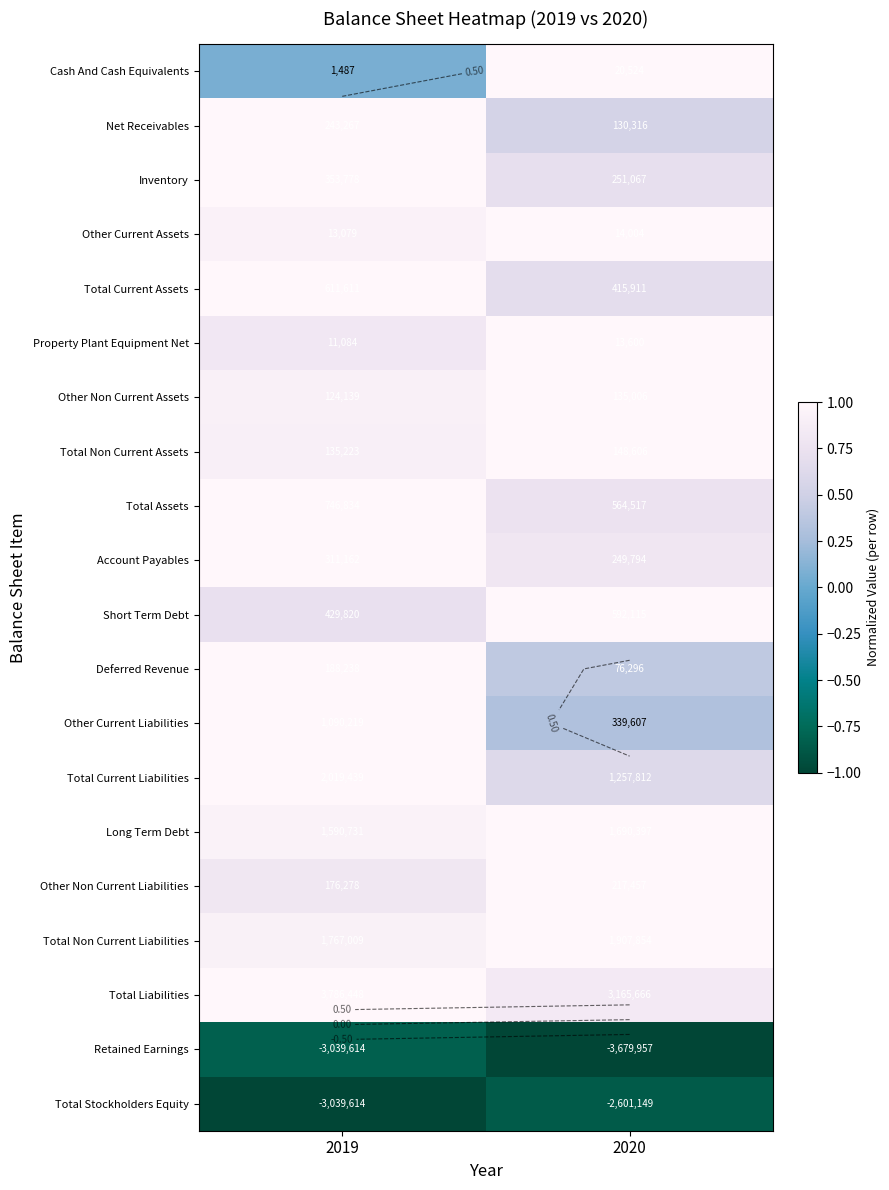

What is the greatest value displayed?

1.0